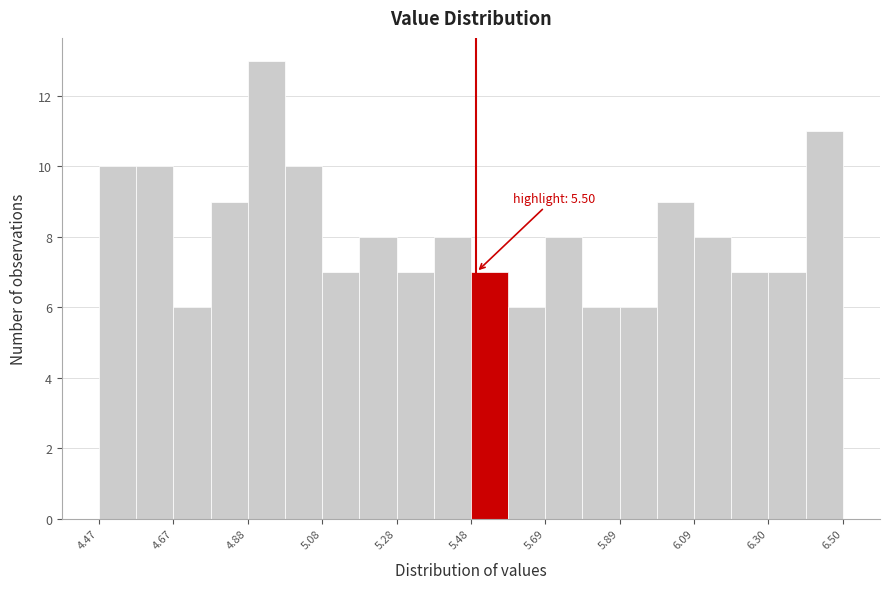

Read against the x-axis, roughly where is the centre of the tallest bar?

4.95